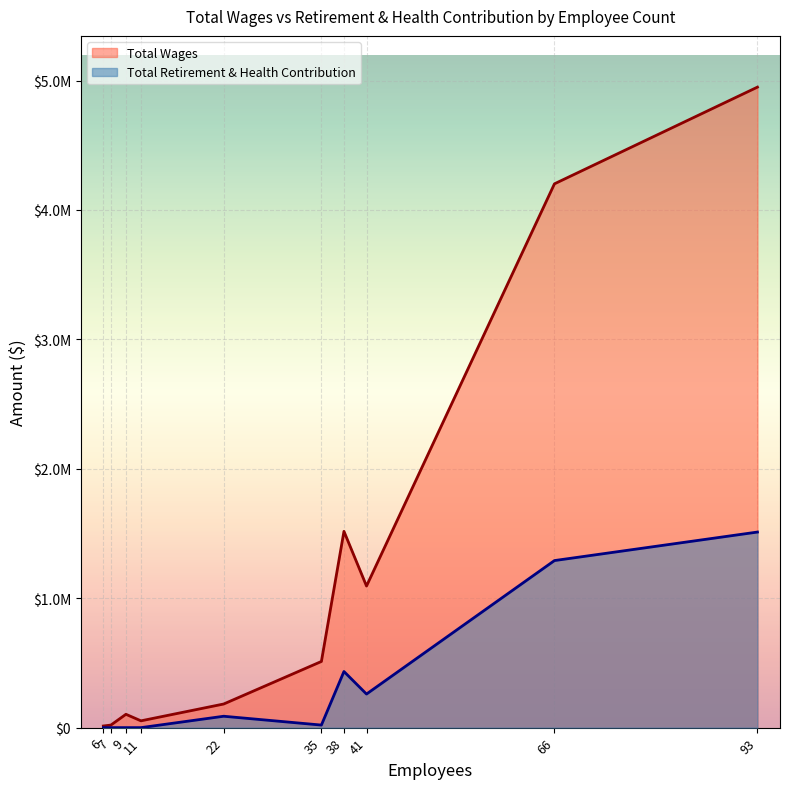

At which category is the sum across all series the highest?

93